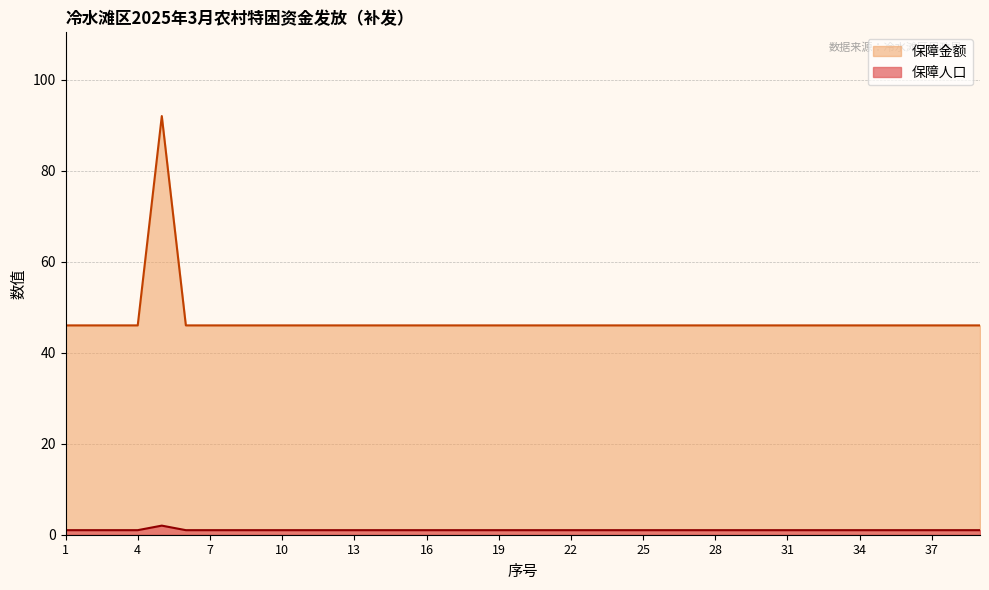

Which series has the largest total across all categories?

保障金额